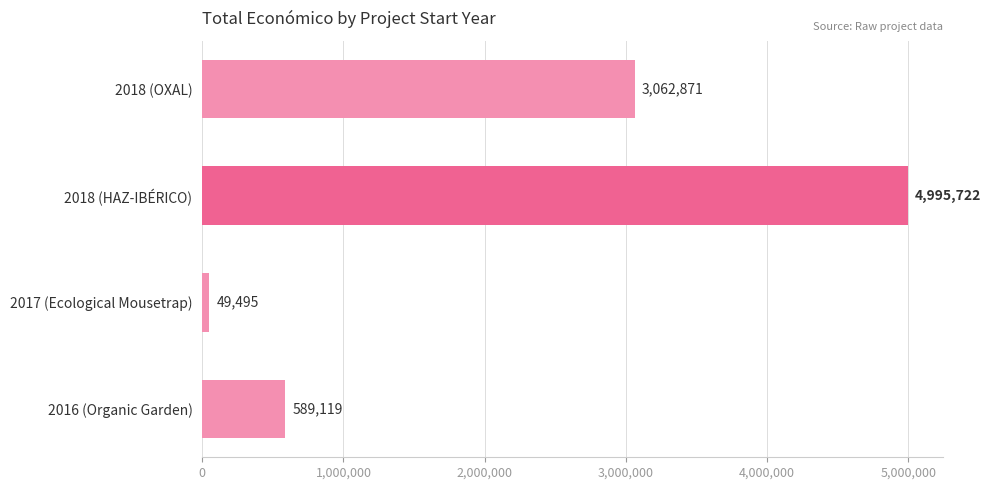

What is the average value?

2174302